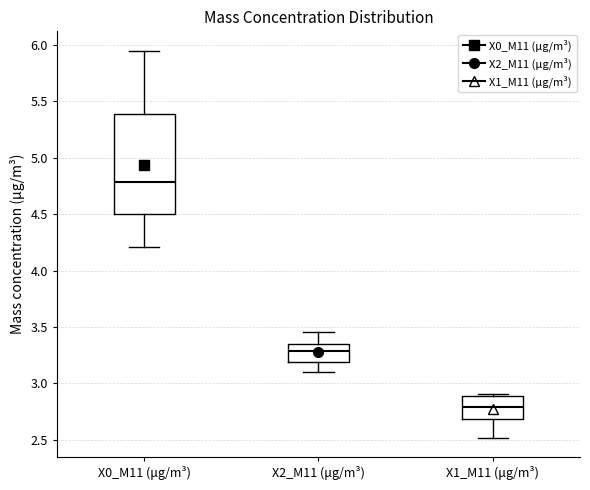

Reading left to right, transcribe this box plot: for each box, give where its median line is, the range the box spans, and where its two whiskers end, as read against the y-axis. The values are not printed on the chart, so give them approximately, as read against the axis.

X0_M11 (μg/m³): median 4.80, box 4.50 to 5.40, whiskers 4.20 to 5.95
X2_M11 (μg/m³): median 3.30, box 3.20 to 3.35, whiskers 3.10 to 3.45
X1_M11 (μg/m³): median 2.80, box 2.70 to 2.90, whiskers 2.50 to 2.90 (just above the box's upper edge)